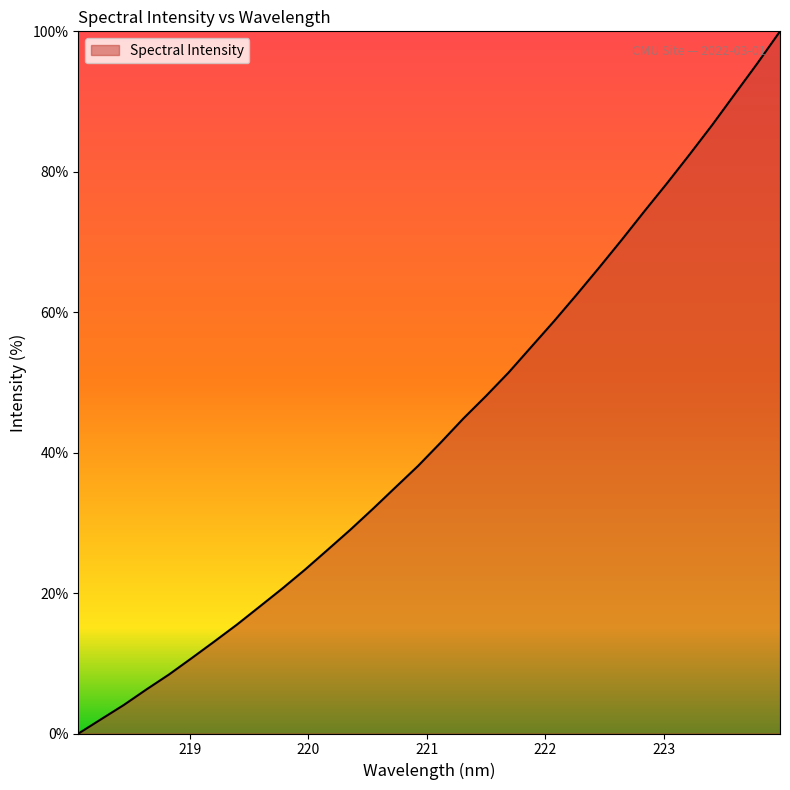

What is the greatest value displayed?

100.0